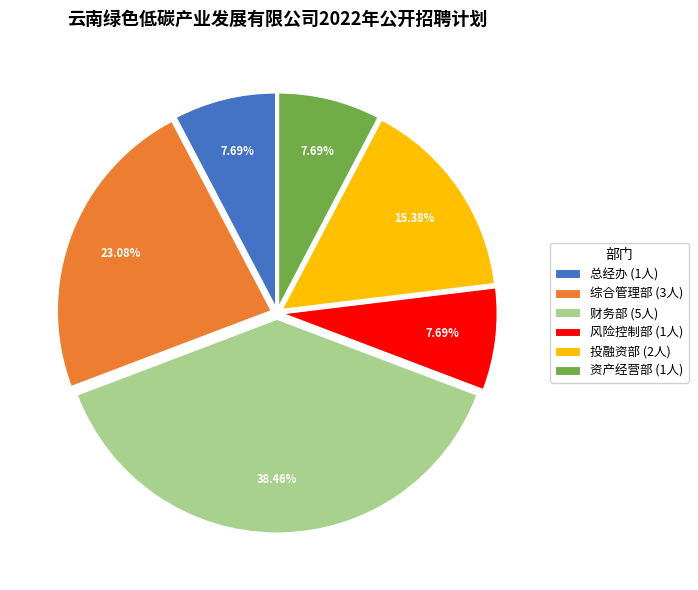

What percentage do 财务部 and 综合管理部 together represent?

61.5%